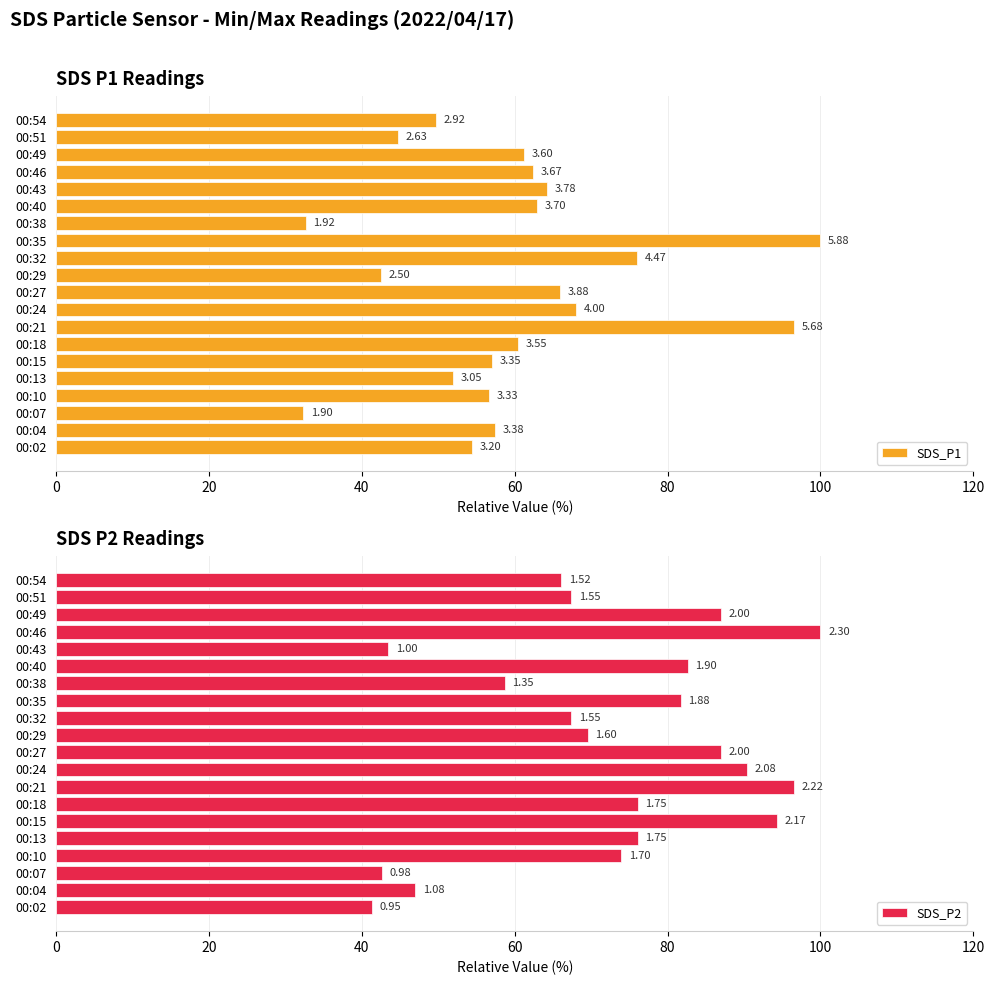

List the series in order of their peak value, highest first.

SDS_P1, SDS_P2